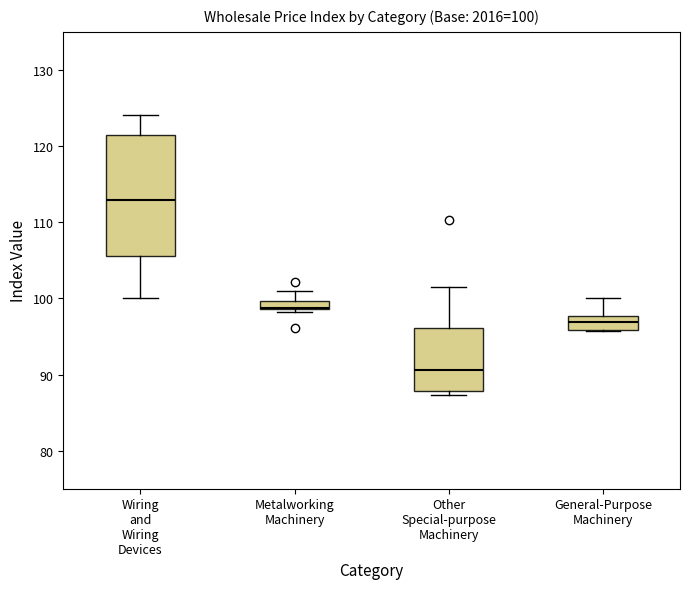

Which box is the tallest, from its lower edge to its upper edge?

Wiring and Wiring Devices